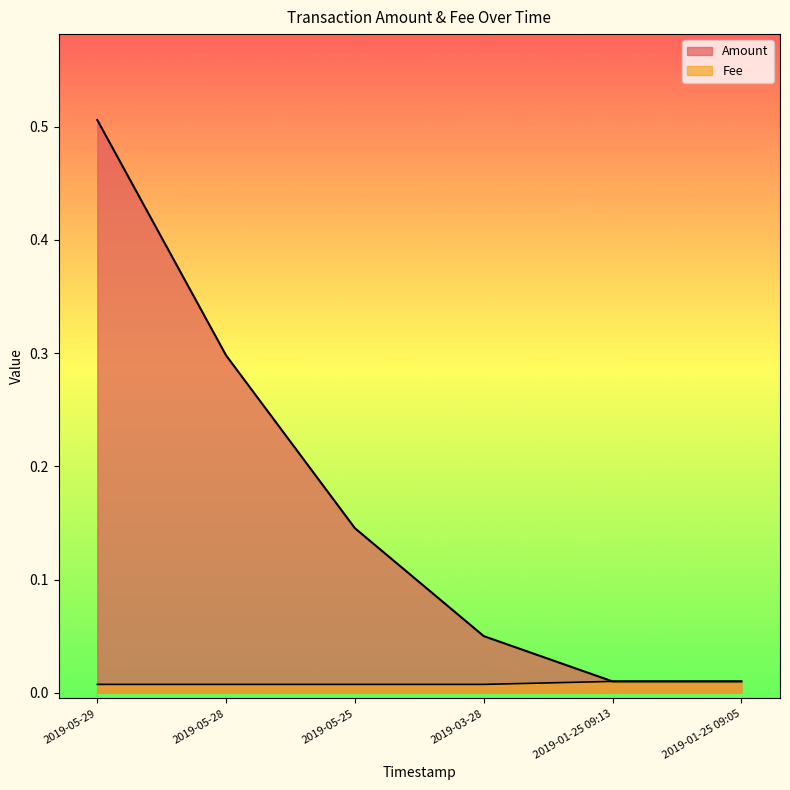

At which label is Fee closest to 0?

2019-05-29